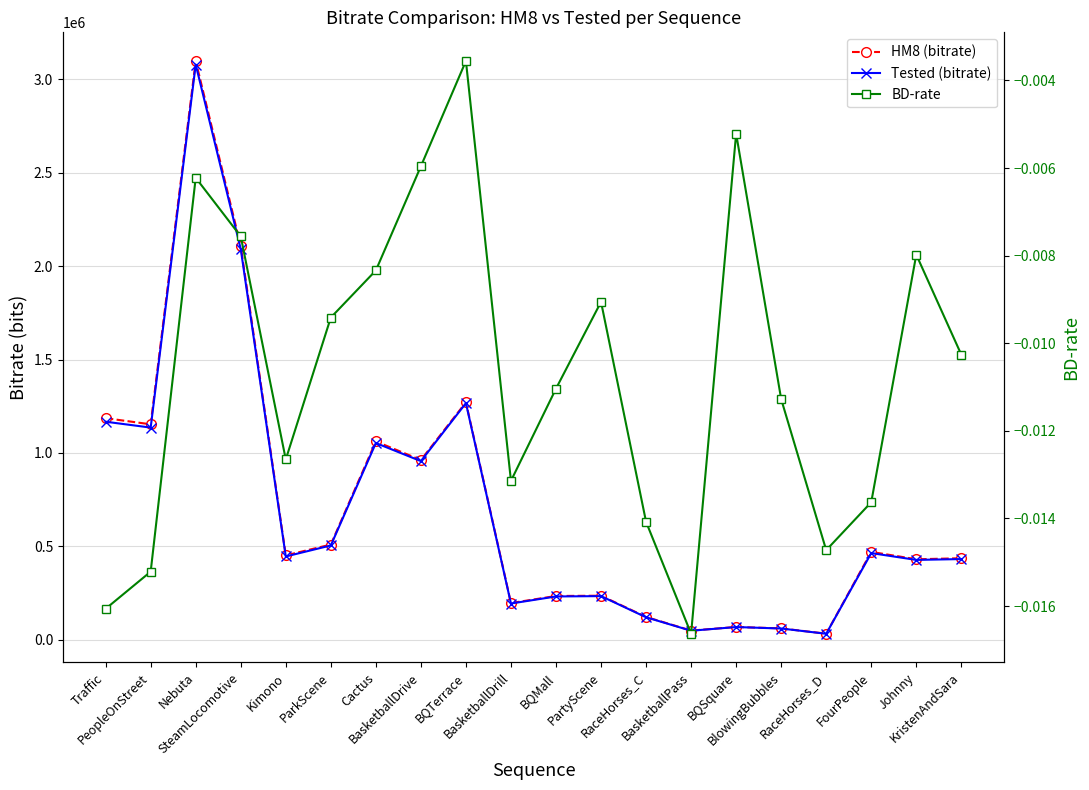

How many data points in Tested (bitrate) are less than 445727?

10